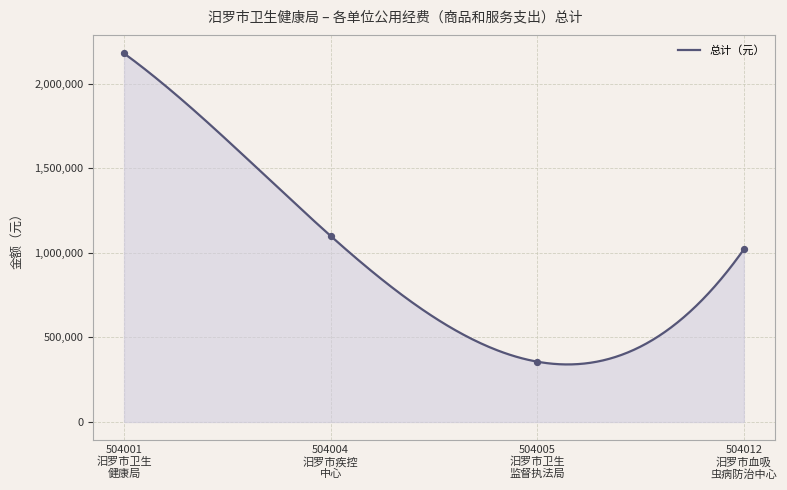

What is the change in value from 504001 汨罗市卫生 健康局 to 504004 汨罗市疾控 中心?

-1079048